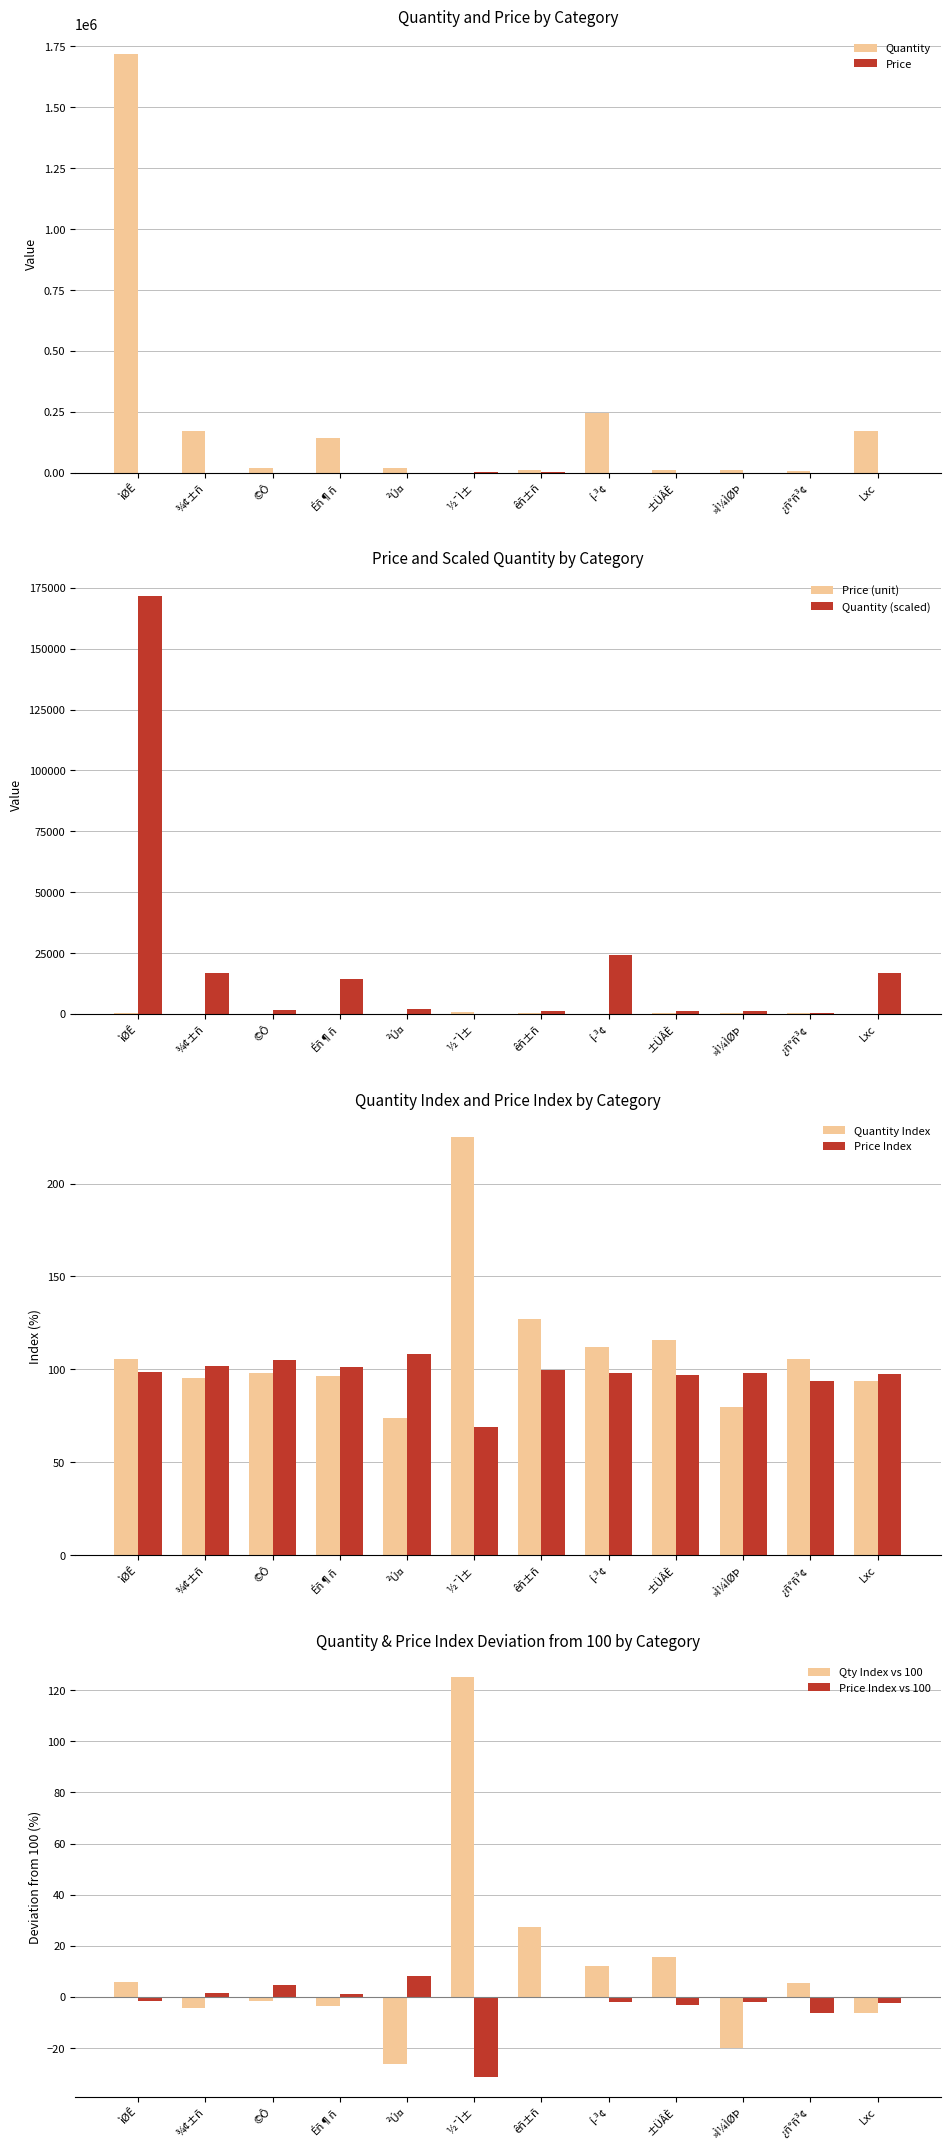

How many data points does each series have?

12